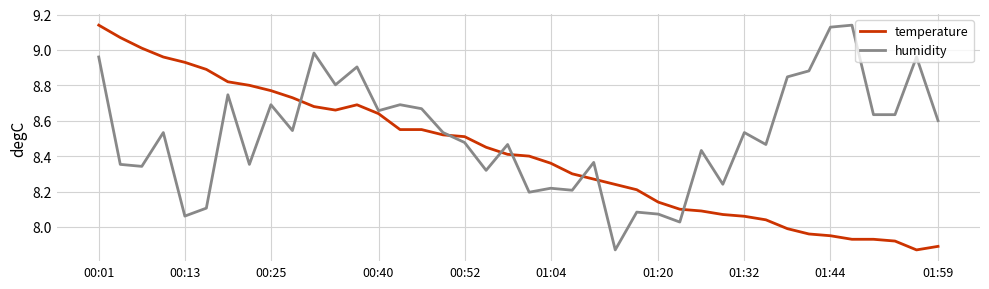

Rank the series by their average value, from lowest to highest.

temperature, humidity